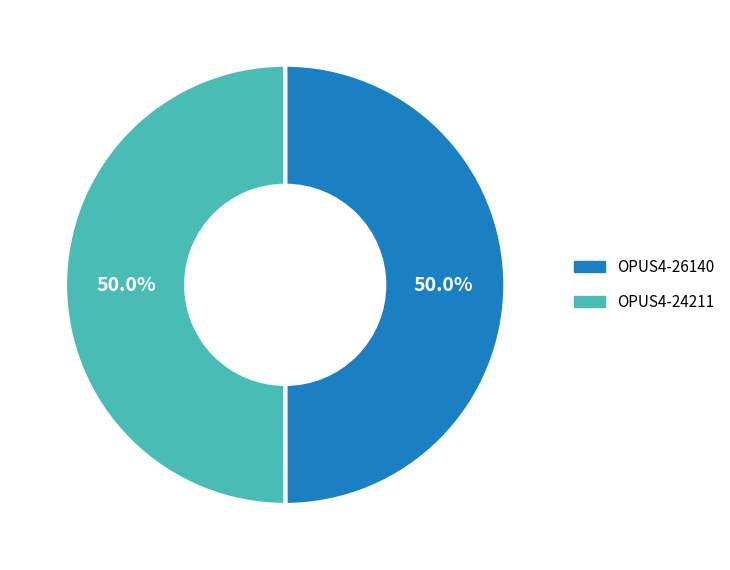

Count the number of slices in the pie.

2